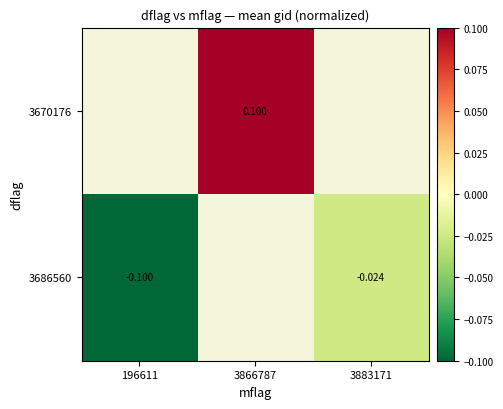

Which category has the lowest value across all series?

196611